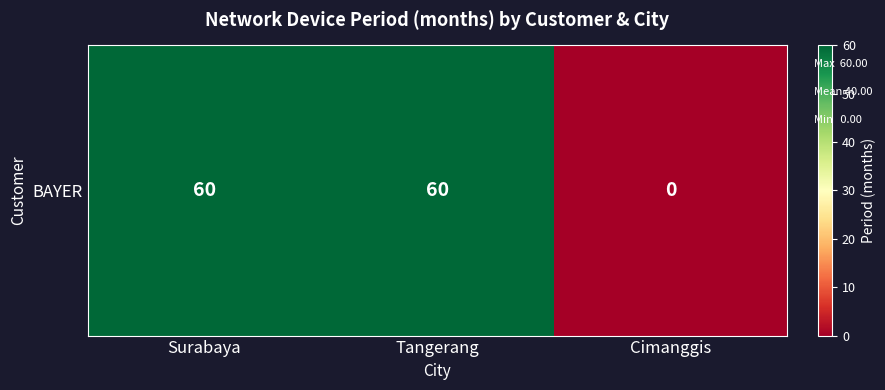

How many distinct data groups are displayed?

1